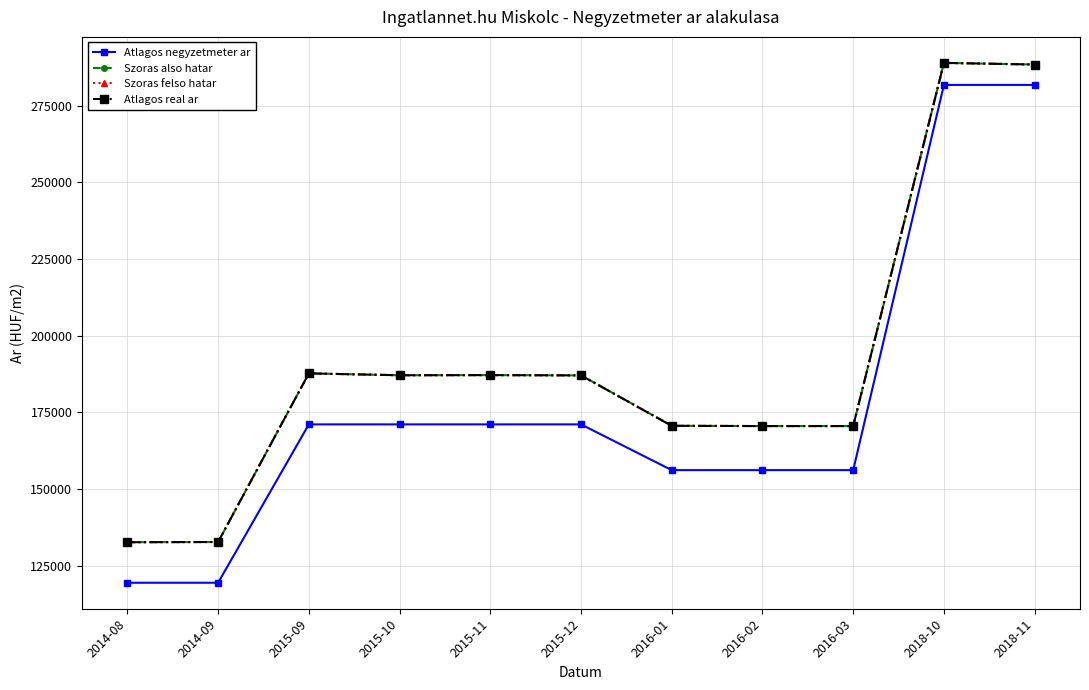

How many interior local valleys does the Szoras felso hatar series have?

1